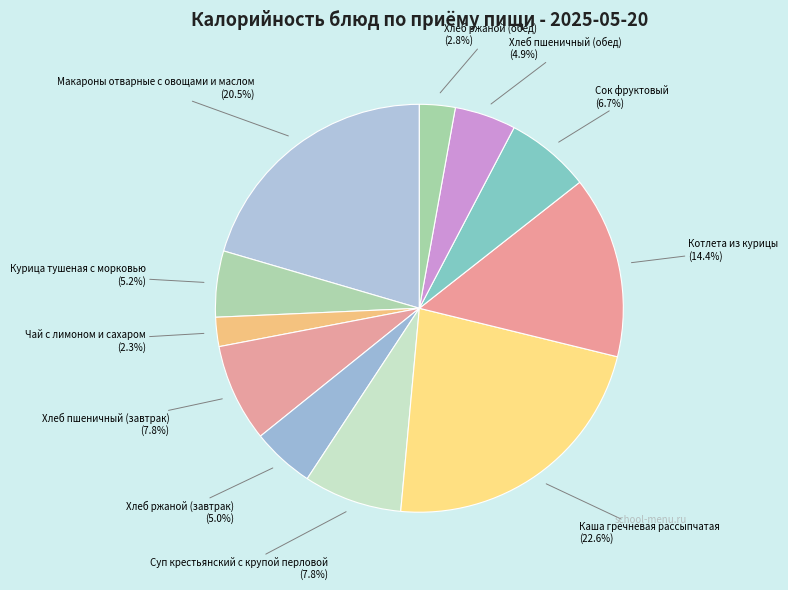

To the nearest percent, what percentage of the pie is Курица тушеная с морковью?

5%